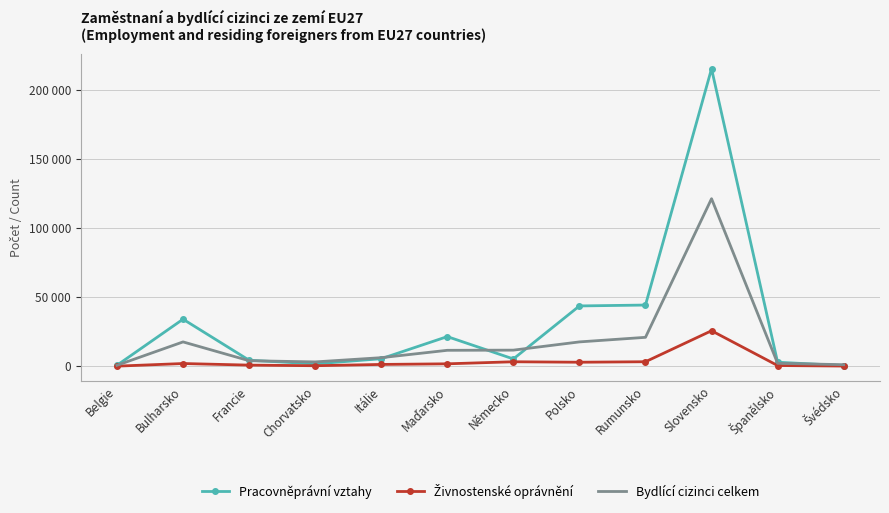

True or false: Živnostenské oprávnění has more than 2 interior local peaks.

True